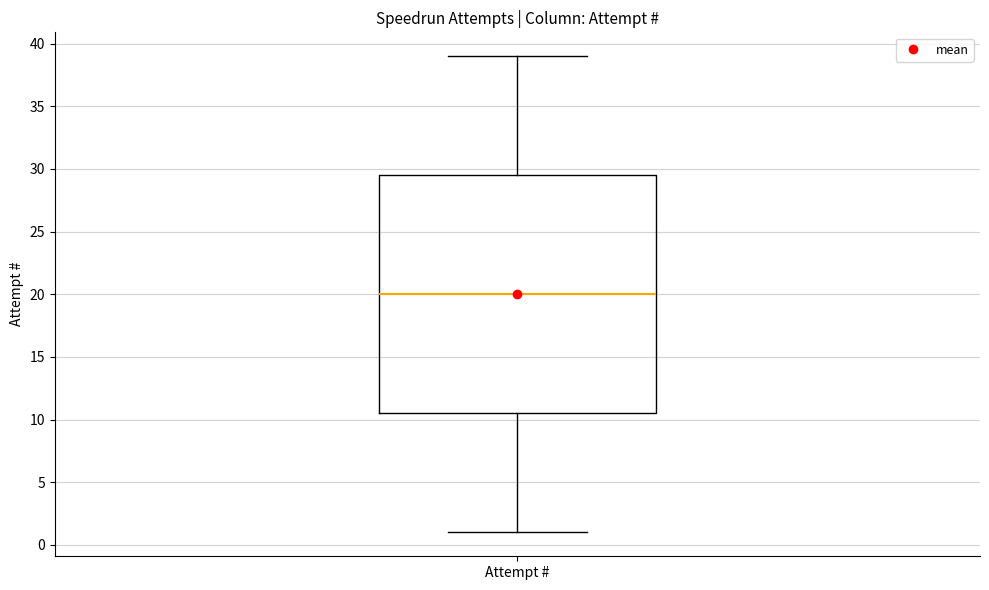

Where does the median line of the box for Attempt # sit on the y-axis? The values are not printed on the chart, so give them approximately, as read against the axis.

20.0